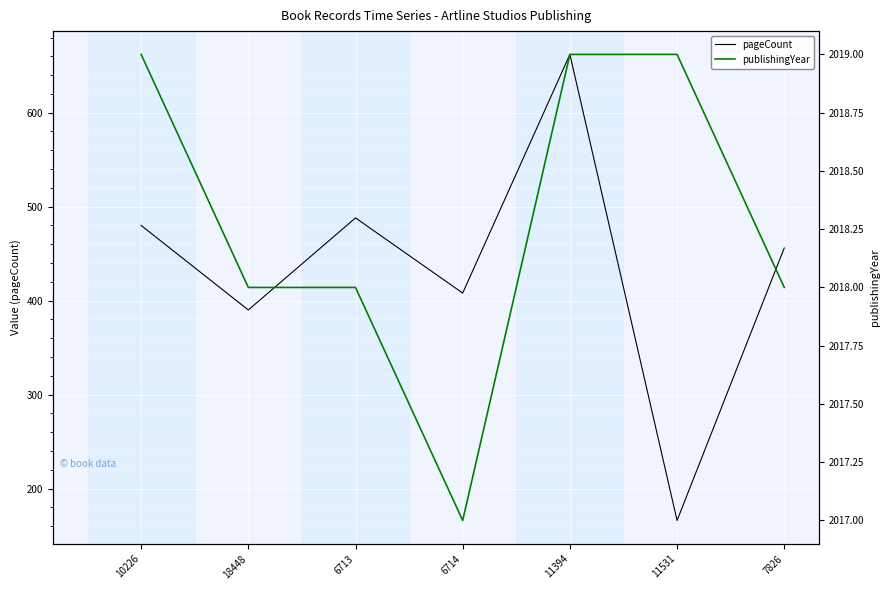

What is the value of the publishingYear point at the 7th from the left?

2018